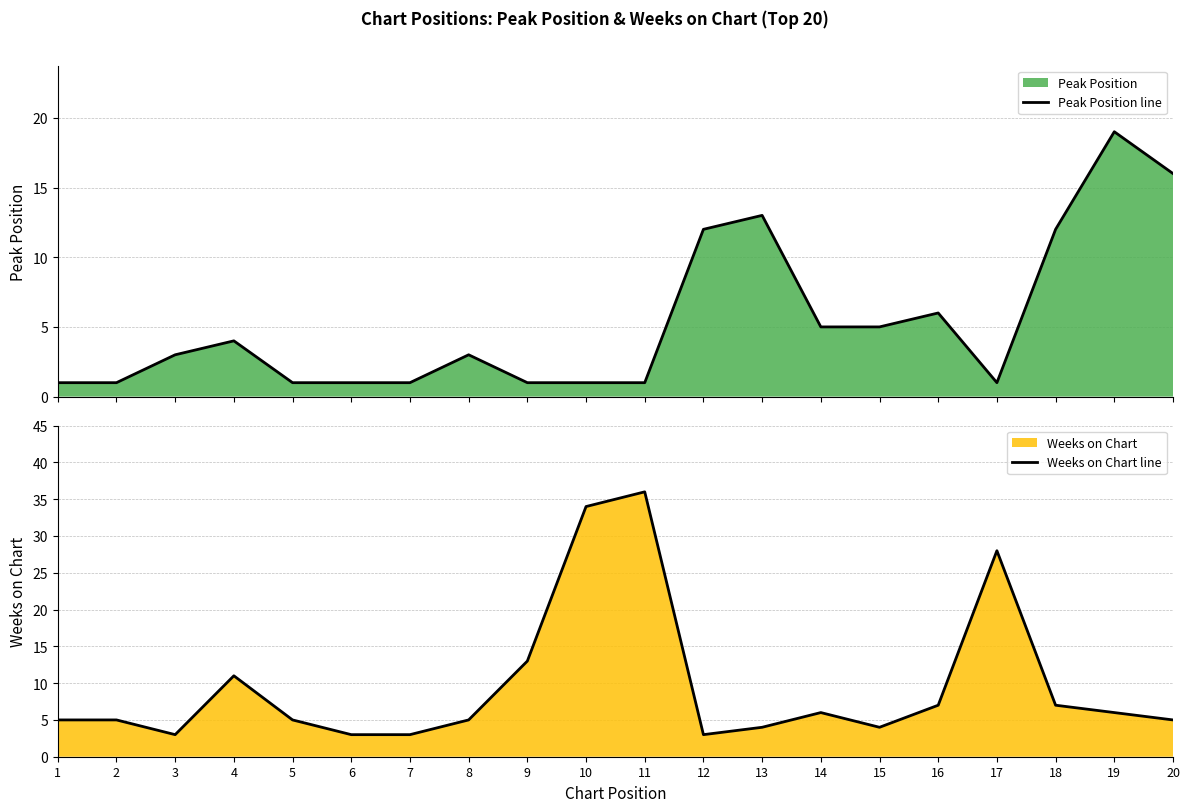

What is the average value of the Weeks on Chart line series?

10